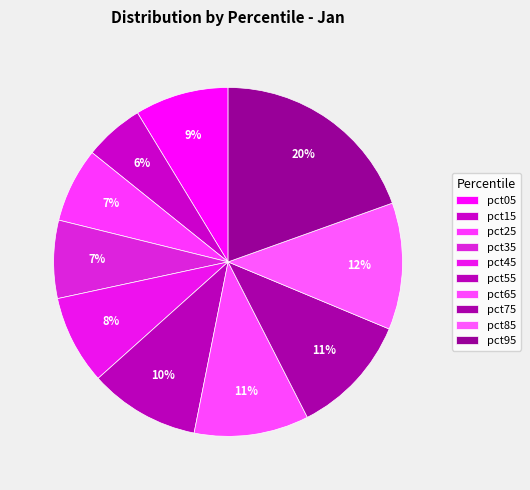

To the nearest percent, what is the average slice percentage?

10%